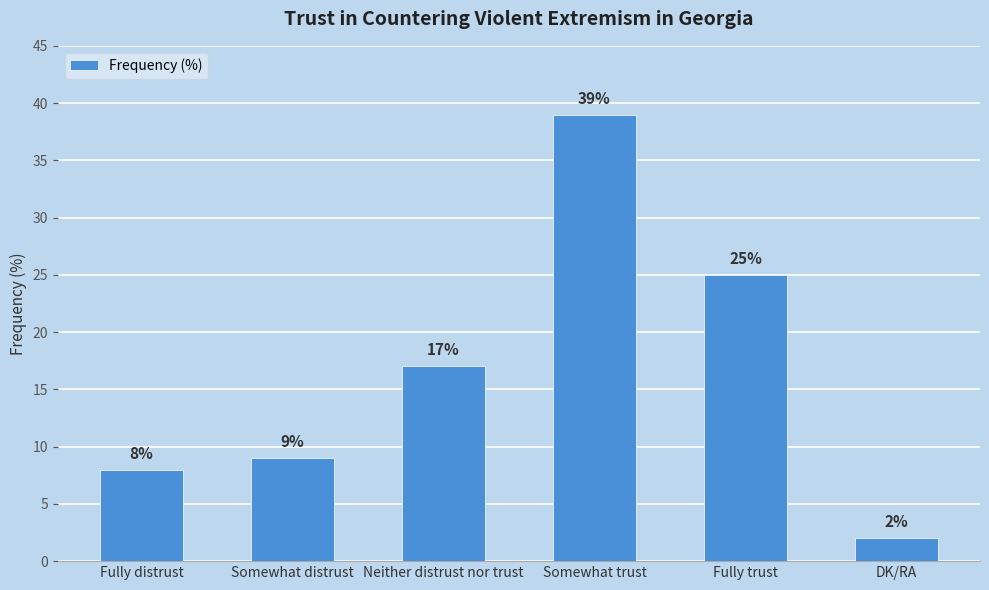

What value does the data have at Fully distrust, to the nearest 10?

10